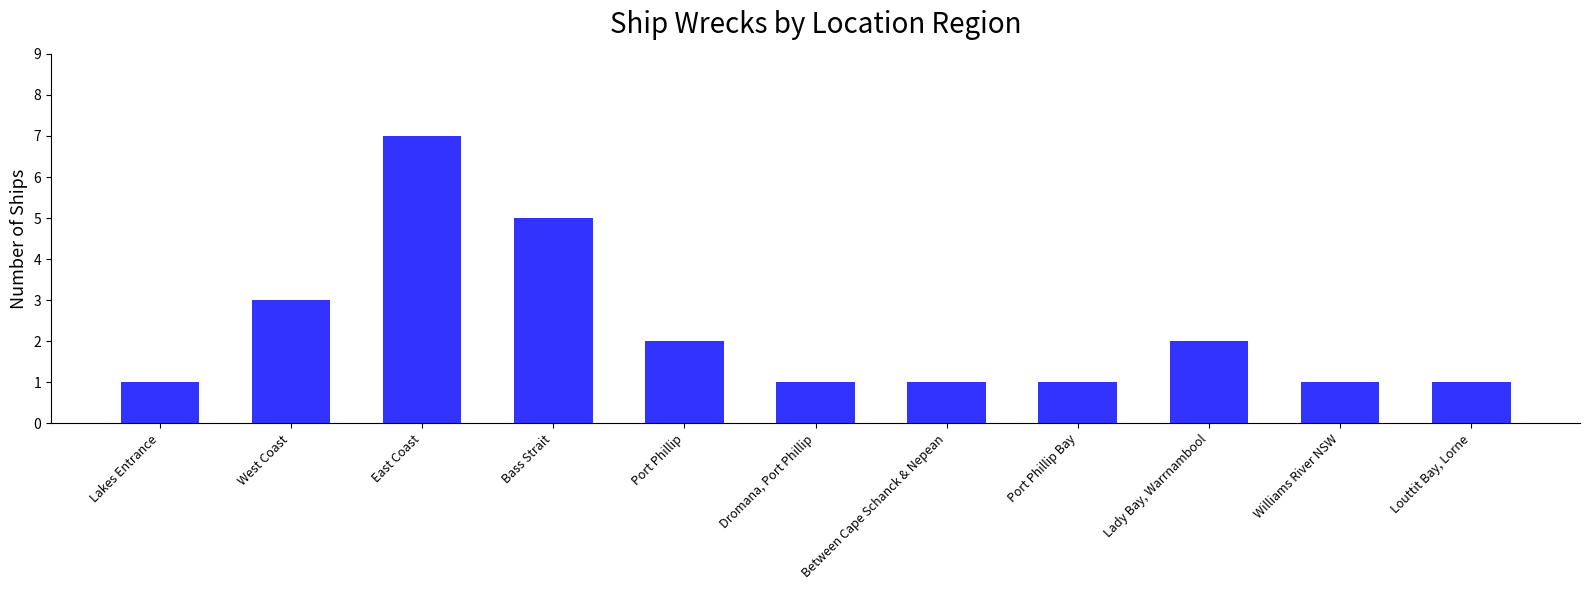

What is the label of the 5th bar from the left?

Port Phillip